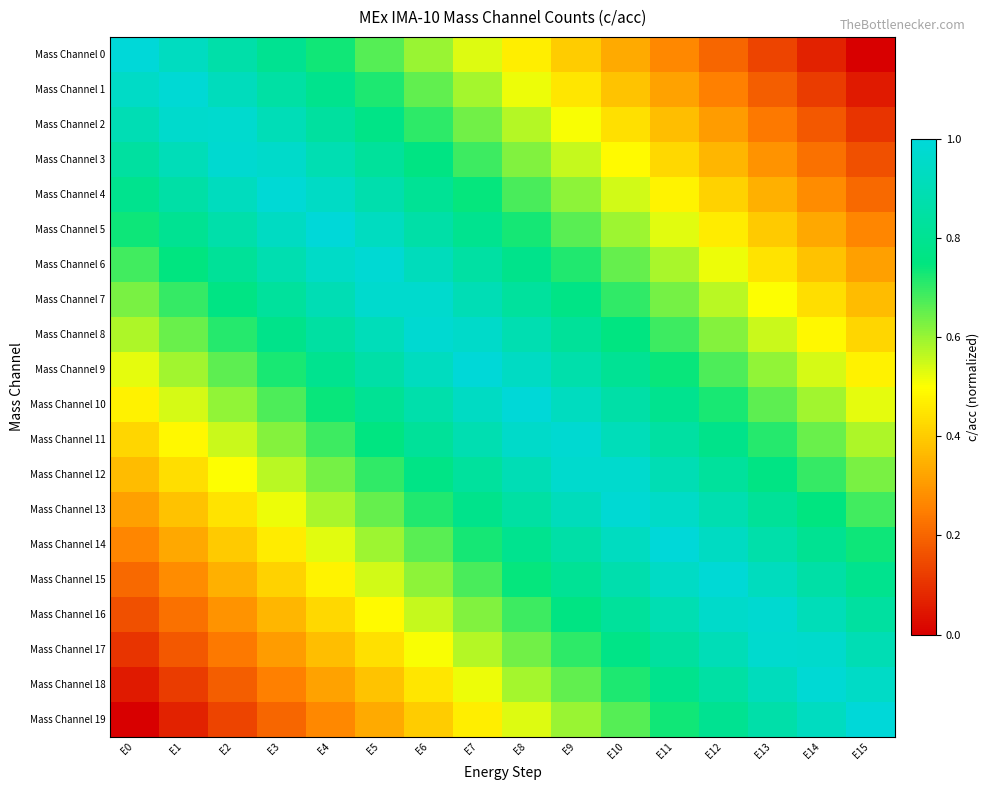

Reading left to right, what are all the values shown in this chart?

Mass Channel 0: E0=1.0	E1=0.9	E2=0.9	E3=0.8	E4=0.7	E5=0.7	E6=0.6	E7=0.5	E8=0.5	E9=0.4	E10=0.3	E11=0.3	E12=0.2	E13=0.1	E14=0.1	E15=0.0
Mass Channel 1: E0=0.9	E1=1.0	E2=0.9	E3=0.9	E4=0.8	E5=0.7	E6=0.7	E7=0.6	E8=0.5	E9=0.5	E10=0.4	E11=0.3	E12=0.3	E13=0.2	E14=0.1	E15=0.1
Mass Channel 2: E0=0.9	E1=1.0	E2=1.0	E3=0.9	E4=0.8	E5=0.8	E6=0.7	E7=0.6	E8=0.6	E9=0.5	E10=0.4	E11=0.4	E12=0.3	E13=0.2	E14=0.2	E15=0.1
Mass Channel 3: E0=0.8	E1=0.9	E2=1.0	E3=1.0	E4=0.9	E5=0.8	E6=0.8	E7=0.7	E8=0.6	E9=0.6	E10=0.5	E11=0.4	E12=0.4	E13=0.3	E14=0.2	E15=0.2
Mass Channel 4: E0=0.8	E1=0.9	E2=0.9	E3=1.0	E4=0.9	E5=0.9	E6=0.8	E7=0.7	E8=0.7	E9=0.6	E10=0.5	E11=0.5	E12=0.4	E13=0.3	E14=0.3	E15=0.2
Mass Channel 5: E0=0.7	E1=0.8	E2=0.9	E3=0.9	E4=1.0	E5=0.9	E6=0.9	E7=0.8	E8=0.7	E9=0.7	E10=0.6	E11=0.5	E12=0.5	E13=0.4	E14=0.3	E15=0.3
Mass Channel 6: E0=0.7	E1=0.8	E2=0.8	E3=0.9	E4=1.0	E5=1.0	E6=0.9	E7=0.8	E8=0.8	E9=0.7	E10=0.6	E11=0.6	E12=0.5	E13=0.4	E14=0.4	E15=0.3
Mass Channel 7: E0=0.6	E1=0.7	E2=0.8	E3=0.8	E4=0.9	E5=1.0	E6=1.0	E7=0.9	E8=0.8	E9=0.8	E10=0.7	E11=0.6	E12=0.6	E13=0.5	E14=0.4	E15=0.4
Mass Channel 8: E0=0.6	E1=0.6	E2=0.7	E3=0.8	E4=0.8	E5=0.9	E6=1.0	E7=1.0	E8=0.9	E9=0.8	E10=0.8	E11=0.7	E12=0.6	E13=0.6	E14=0.5	E15=0.4
Mass Channel 9: E0=0.5	E1=0.6	E2=0.7	E3=0.7	E4=0.8	E5=0.9	E6=0.9	E7=1.0	E8=0.9	E9=0.9	E10=0.8	E11=0.7	E12=0.7	E13=0.6	E14=0.5	E15=0.5
Mass Channel 10: E0=0.5	E1=0.5	E2=0.6	E3=0.7	E4=0.7	E5=0.8	E6=0.9	E7=0.9	E8=1.0	E9=0.9	E10=0.9	E11=0.8	E12=0.7	E13=0.7	E14=0.6	E15=0.5
Mass Channel 11: E0=0.4	E1=0.5	E2=0.6	E3=0.6	E4=0.7	E5=0.8	E6=0.8	E7=0.9	E8=1.0	E9=1.0	E10=0.9	E11=0.8	E12=0.8	E13=0.7	E14=0.6	E15=0.6
Mass Channel 12: E0=0.4	E1=0.4	E2=0.5	E3=0.6	E4=0.6	E5=0.7	E6=0.8	E7=0.8	E8=0.9	E9=1.0	E10=1.0	E11=0.9	E12=0.8	E13=0.8	E14=0.7	E15=0.6
Mass Channel 13: E0=0.3	E1=0.4	E2=0.4	E3=0.5	E4=0.6	E5=0.6	E6=0.7	E7=0.8	E8=0.8	E9=0.9	E10=1.0	E11=1.0	E12=0.9	E13=0.8	E14=0.8	E15=0.7
Mass Channel 14: E0=0.3	E1=0.3	E2=0.4	E3=0.5	E4=0.5	E5=0.6	E6=0.7	E7=0.7	E8=0.8	E9=0.9	E10=0.9	E11=1.0	E12=0.9	E13=0.9	E14=0.8	E15=0.7
Mass Channel 15: E0=0.2	E1=0.3	E2=0.3	E3=0.4	E4=0.5	E5=0.5	E6=0.6	E7=0.7	E8=0.7	E9=0.8	E10=0.9	E11=0.9	E12=1.0	E13=0.9	E14=0.9	E15=0.8
Mass Channel 16: E0=0.2	E1=0.2	E2=0.3	E3=0.4	E4=0.4	E5=0.5	E6=0.6	E7=0.6	E8=0.7	E9=0.8	E10=0.8	E11=0.9	E12=1.0	E13=1.0	E14=0.9	E15=0.8
Mass Channel 17: E0=0.1	E1=0.2	E2=0.2	E3=0.3	E4=0.4	E5=0.4	E6=0.5	E7=0.6	E8=0.6	E9=0.7	E10=0.8	E11=0.8	E12=0.9	E13=1.0	E14=1.0	E15=0.9
Mass Channel 18: E0=0.1	E1=0.1	E2=0.2	E3=0.3	E4=0.3	E5=0.4	E6=0.5	E7=0.5	E8=0.6	E9=0.7	E10=0.7	E11=0.8	E12=0.9	E13=0.9	E14=1.0	E15=0.9
Mass Channel 19: E0=0.0	E1=0.1	E2=0.1	E3=0.2	E4=0.3	E5=0.3	E6=0.4	E7=0.5	E8=0.5	E9=0.6	E10=0.7	E11=0.7	E12=0.8	E13=0.9	E14=0.9	E15=1.0